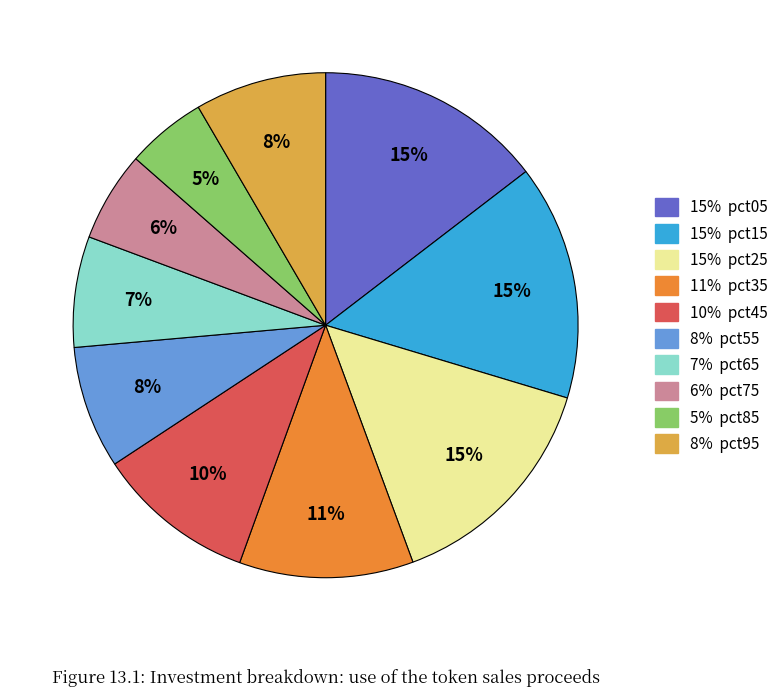

To the nearest percent, what is the average slice percentage?

10%